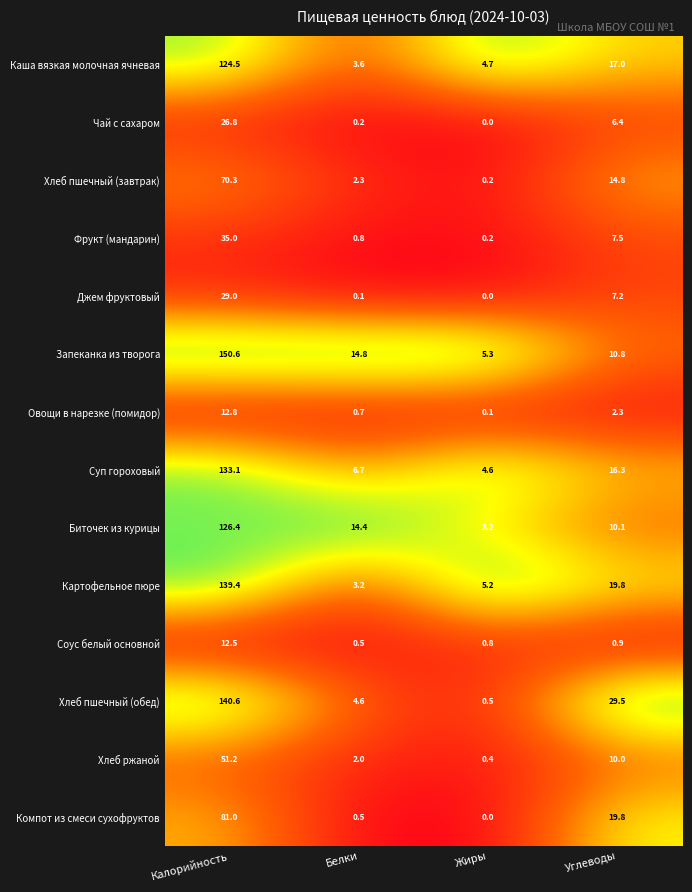

List the labels in order of Хлеб пшечный (завтрак) value, largest first.

Калорийность, Углеводы, Белки, Жиры